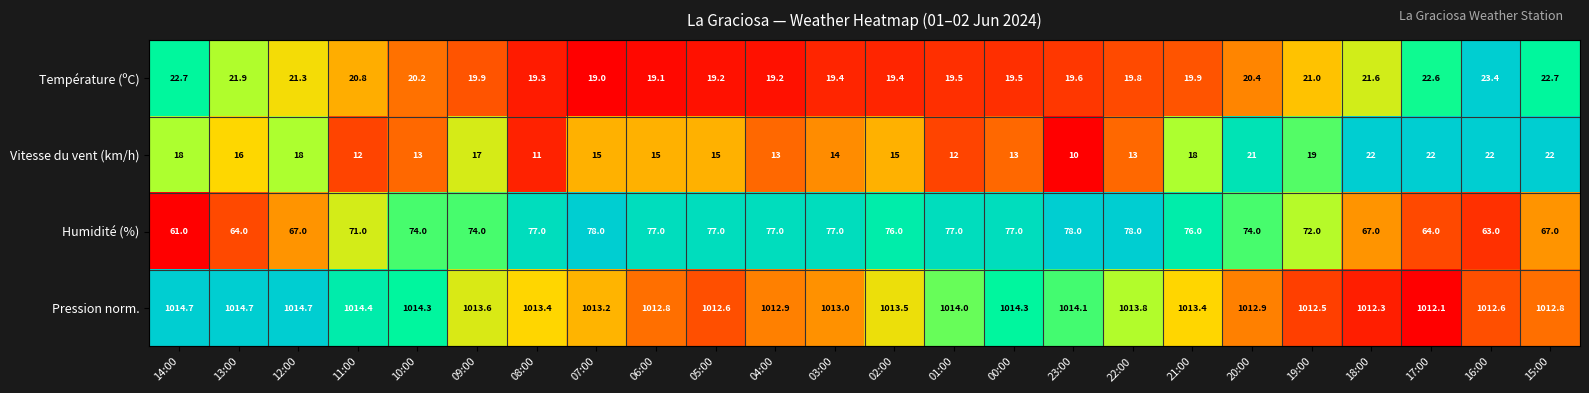

True or false: Vitesse du vent (km/h) has a value of 19.5 at 04:00.

False